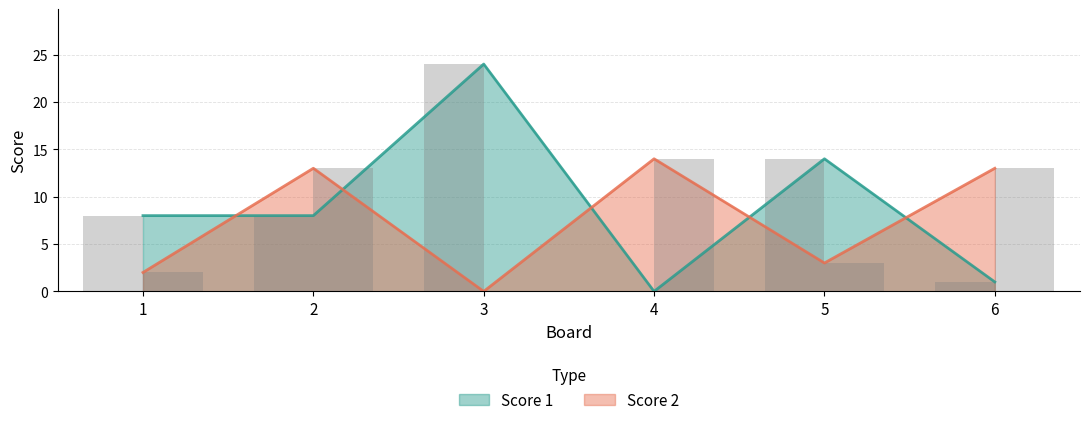

How many data points in Score 1 are less than 8?

2